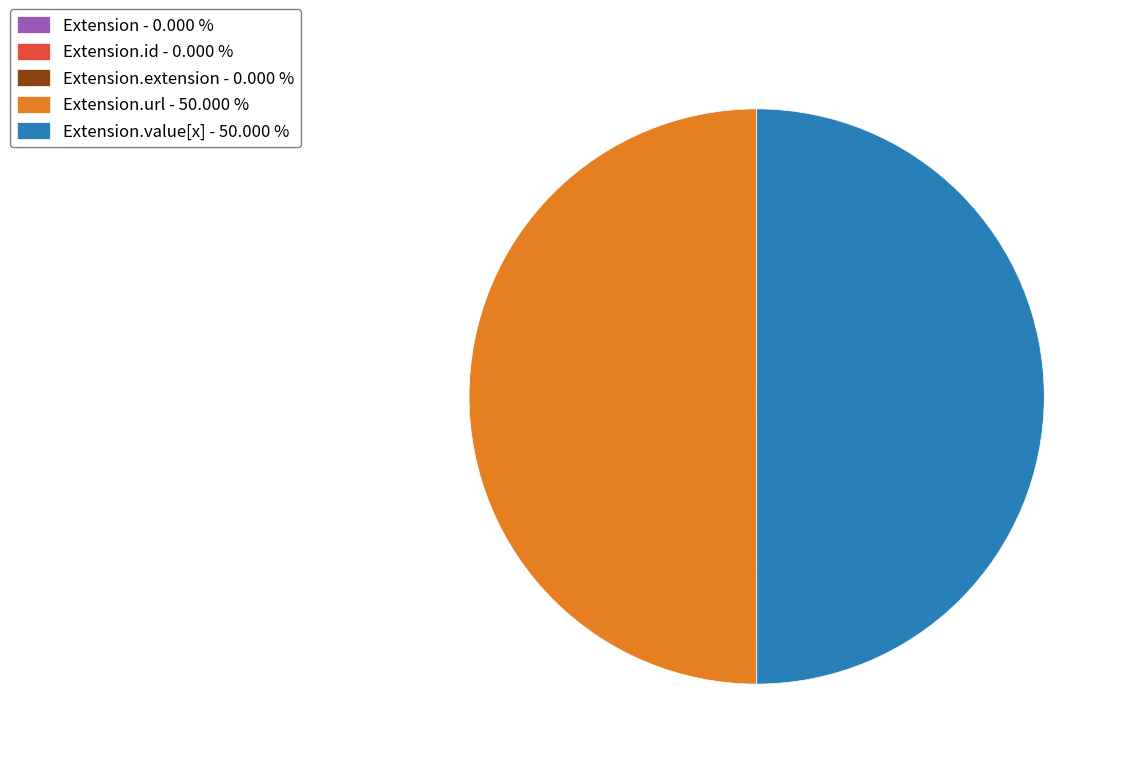

Is the sum of Extension.value[x] - 50.000 % and Extension.url - 50.000 % greater than half?

Yes